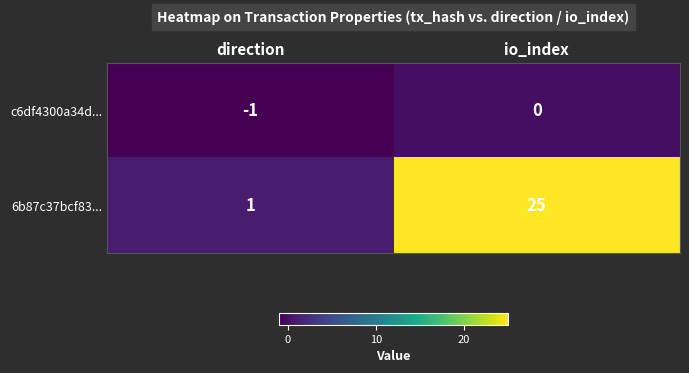

What is the difference between the 6b87c37bcf83... values at io_index and direction?

24